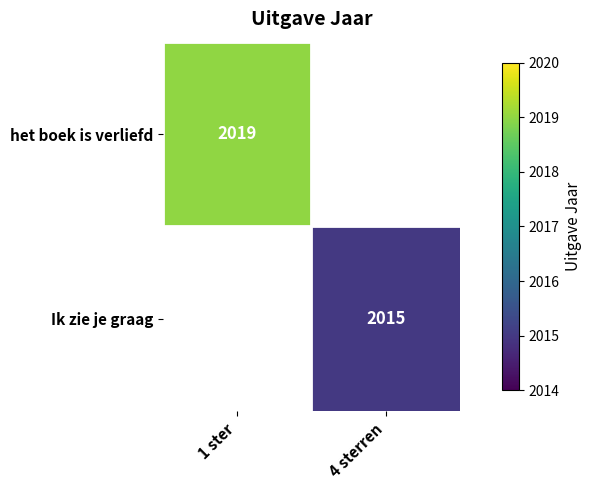

What is the smallest value displayed?

2015.0